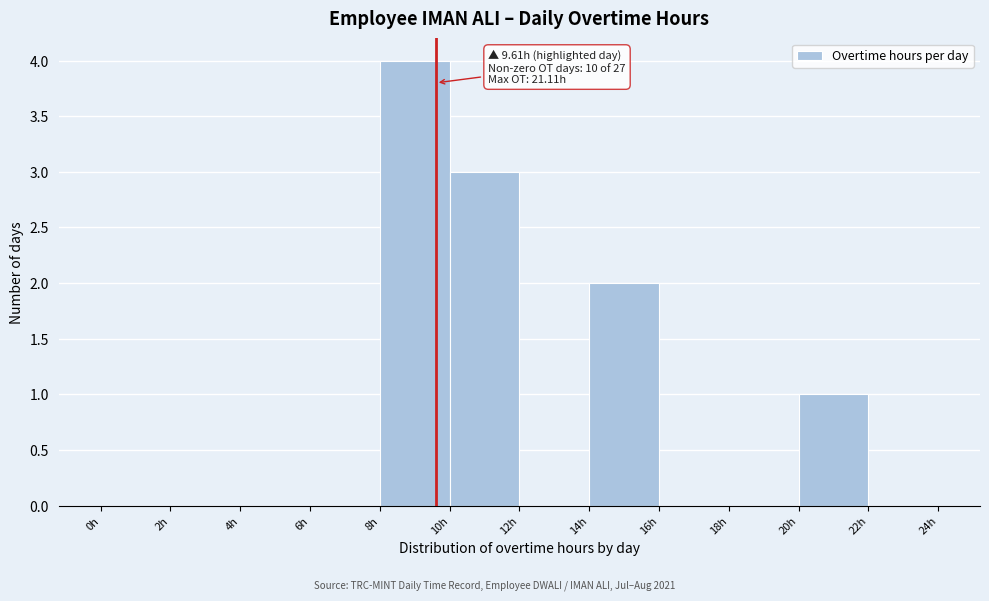

Over which range of the x-axis is the bar tallest?

8 to 10